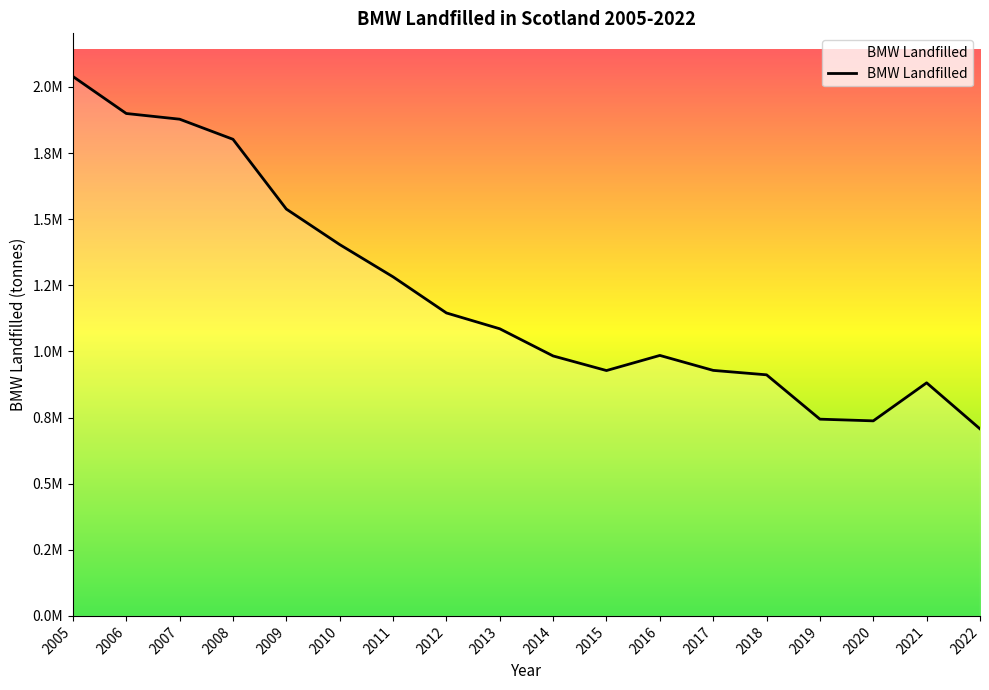

What is the difference between the second highest and second lowest values?

1162039.3